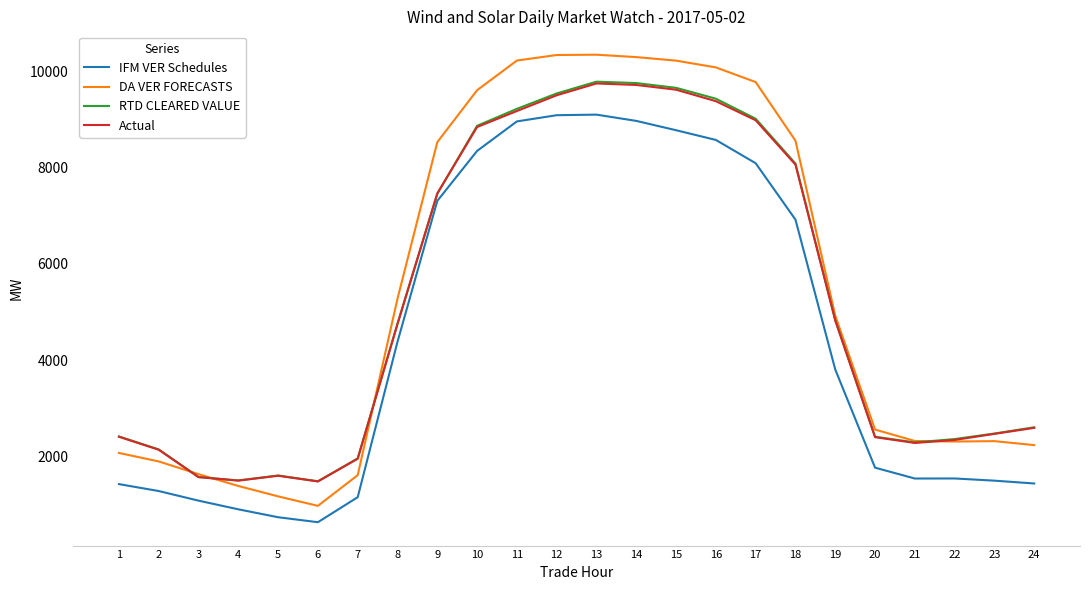

What is the sum of all IFM VER Schedules values?

107382.9